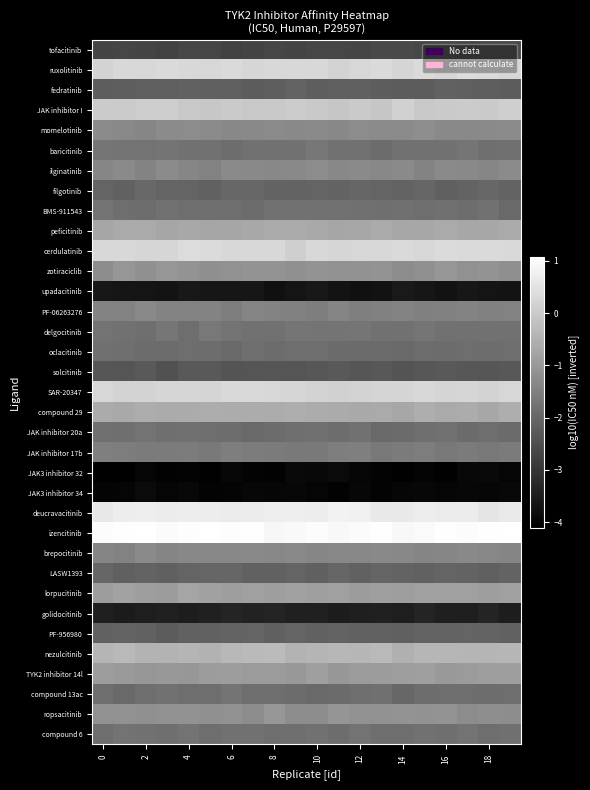

Reading right to left, transcribe all the data shown in this chart.

tofacitinib: -2.6	-2.6	-2.7	-2.6	-2.7	-2.6	-2.6	-2.7	-2.7	-2.7	-2.7	-2.7	-2.7	-2.8	-2.7	-2.7	-2.8	-2.7	-2.7	-2.7
ruxolitinib: 0.2	0.3	0.4	0.2	0.3	0.2	0.3	0.3	0.2	0.3	0.3	0.3	0.2	0.3	0.3	0.3	0.3	0.3	0.3	0.2
fedratinib: -2.2	-2.2	-2.2	-2.1	-2.2	-2.2	-2.2	-2.1	-2.2	-2.2	-2.1	-2.2	-2.2	-2.2	-2.1	-2.1	-2.2	-2.2	-2.2	-2.2
JAK inhibitor I: 0.1	-0.0	0.0	-0.0	-0.0	0.1	-0.1	0.0	-0.1	-0.0	0.0	-0.0	-0.1	0.0	-0.1	-0.0	0.1	0.1	0.0	0.0
momelotinib: -1.3	-1.3	-1.3	-1.3	-1.2	-1.3	-1.3	-1.3	-1.3	-1.3	-1.3	-1.3	-1.3	-1.3	-1.3	-1.3	-1.3	-1.4	-1.3	-1.3
baricitinib: -1.8	-1.8	-1.7	-1.8	-1.8	-1.8	-1.9	-1.8	-1.8	-1.7	-1.8	-1.8	-1.8	-1.9	-1.8	-1.8	-1.7	-1.8	-1.8	-1.7
ilginatinib: -1.3	-1.4	-1.3	-1.3	-1.4	-1.3	-1.4	-1.3	-1.3	-1.3	-1.3	-1.3	-1.3	-1.3	-1.5	-1.4	-1.3	-1.4	-1.3	-1.4
filgotinib: -2.1	-2.0	-2.1	-2.2	-2.0	-2.1	-2.1	-2.0	-2.1	-2.1	-2.1	-2.1	-2.0	-2.0	-2.1	-2.1	-2.1	-2.0	-2.1	-2.1
BMS-911543: -2.0	-1.8	-1.9	-1.8	-1.9	-1.8	-1.8	-1.8	-1.8	-1.8	-1.8	-1.8	-1.9	-1.9	-1.8	-1.9	-1.8	-1.9	-1.9	-1.8
peficitinib: -0.6	-0.7	-0.7	-0.7	-0.7	-0.7	-0.6	-0.7	-0.7	-0.7	-0.6	-0.7	-0.7	-0.7	-0.7	-0.7	-0.7	-0.6	-0.7	-0.7
cerdulatinib: 0.3	0.3	0.3	0.3	0.3	0.3	0.3	0.3	0.2	0.3	0.1	0.3	0.3	0.3	0.3	0.4	0.2	0.2	0.3	0.3
zotiraciclib: -1.2	-1.1	-1.2	-1.0	-1.2	-1.3	-1.1	-1.1	-1.2	-1.1	-1.2	-1.1	-1.1	-1.1	-1.2	-1.1	-1.1	-1.2	-1.1	-1.3
upadacitinib: -3.7	-3.7	-3.6	-3.7	-3.6	-3.6	-3.7	-3.8	-3.7	-3.6	-3.7	-3.8	-3.6	-3.6	-3.7	-3.6	-3.7	-3.7	-3.7	-3.6
PF-06263276: -1.5	-1.5	-1.4	-1.5	-1.5	-1.4	-1.5	-1.5	-1.4	-1.5	-1.5	-1.5	-1.4	-1.6	-1.4	-1.5	-1.4	-1.3	-1.5	-1.4
delgocitinib: -1.8	-1.8	-1.8	-1.8	-1.7	-1.8	-1.8	-1.7	-1.7	-1.8	-1.7	-1.8	-1.8	-1.8	-1.7	-1.9	-1.7	-1.8	-1.8	-1.8
oclacitinib: -1.9	-1.9	-1.9	-1.9	-1.9	-1.9	-1.9	-1.9	-1.9	-1.9	-1.9	-1.9	-1.8	-1.9	-1.9	-1.9	-1.9	-1.9	-1.8	-1.8
solcitinib: -2.3	-2.4	-2.3	-2.3	-2.3	-2.4	-2.3	-2.3	-2.3	-2.3	-2.4	-2.4	-2.4	-2.4	-2.3	-2.3	-2.4	-2.3	-2.4	-2.3
SAR-20347: 0.3	0.2	0.2	0.2	0.3	0.2	0.2	0.2	0.1	0.2	0.2	0.3	0.3	0.3	0.2	0.2	0.2	0.2	0.2	0.3
compound 29: -0.6	-0.7	-0.6	-0.6	-0.6	-0.7	-0.7	-0.7	-0.6	-0.6	-0.6	-0.6	-0.6	-0.6	-0.6	-0.6	-0.6	-0.6	-0.7	-0.6
JAK inhibitor 20a: -1.9	-1.9	-1.9	-1.8	-1.8	-1.9	-2.0	-1.8	-1.9	-1.8	-1.8	-1.9	-2.0	-1.9	-1.9	-1.8	-1.8	-1.8	-1.8	-1.8
JAK inhibitor 17b: -1.6	-1.7	-1.6	-1.7	-1.6	-1.6	-1.7	-1.5	-1.5	-1.6	-1.6	-1.6	-1.6	-1.5	-1.6	-1.6	-1.6	-1.6	-1.6	-1.5
JAK3 inhibitor 32: -4.0	-3.9	-3.9	-4.1	-4.0	-4.1	-4.0	-4.0	-3.9	-3.9	-3.9	-4.1	-4.0	-4.0	-4.1	-4.0	-4.0	-4.0	-4.1	-4.1
JAK3 inhibitor 34: -3.9	-4.0	-3.9	-4.0	-4.0	-4.0	-4.0	-4.0	-4.0	-4.0	-3.9	-4.0	-4.0	-4.0	-4.0	-3.9	-4.0	-3.9	-4.0	-4.0
deucravacitinib: 0.6	0.5	0.7	0.7	0.7	0.6	0.6	0.8	0.8	0.7	0.7	0.7	0.7	0.7	0.7	0.7	0.7	0.7	0.7	0.6
izencitinib: 1.1	1.0	1.0	1.1	1.0	0.9	1.0	1.0	0.9	1.0	1.0	0.9	1.1	1.0	1.1	1.0	1.0	1.1	1.0	1.0
brepocitinib: -1.4	-1.4	-1.3	-1.4	-1.4	-1.3	-1.3	-1.3	-1.4	-1.4	-1.3	-1.4	-1.3	-1.3	-1.3	-1.3	-1.4	-1.3	-1.5	-1.4
LASW1393: -2.1	-2.2	-2.1	-2.1	-2.1	-2.1	-2.1	-2.1	-2.0	-2.1	-2.1	-2.1	-2.1	-2.0	-2.0	-2.1	-2.1	-2.1	-2.1	-2.0
lorpucitinib: -0.8	-0.9	-0.8	-0.8	-0.8	-0.9	-0.9	-0.9	-0.9	-0.9	-0.8	-0.9	-0.9	-0.9	-0.8	-0.7	-0.9	-0.9	-0.8	-0.9
golidocitinib: -3.5	-3.4	-3.5	-3.5	-3.3	-3.5	-3.4	-3.5	-3.5	-3.4	-3.4	-3.4	-3.4	-3.3	-3.4	-3.5	-3.4	-3.5	-3.6	-3.5
PF-956980: -2.1	-2.1	-2.1	-2.1	-2.1	-2.2	-2.1	-2.1	-2.1	-2.1	-2.1	-2.1	-2.1	-2.1	-2.1	-2.1	-2.2	-2.1	-2.1	-2.1
nezulcitinib: -0.4	-0.4	-0.4	-0.4	-0.4	-0.5	-0.3	-0.4	-0.4	-0.4	-0.5	-0.3	-0.3	-0.4	-0.5	-0.4	-0.5	-0.4	-0.4	-0.4
TYK2 inhibitor 14l: -0.9	-0.9	-1.0	-1.0	-0.9	-0.9	-0.9	-0.9	-1.0	-0.9	-1.0	-1.0	-0.9	-0.9	-0.9	-1.0	-1.0	-1.0	-1.0	-0.9
compound 13ac: -1.9	-1.9	-1.9	-1.9	-1.9	-2.0	-1.8	-1.9	-1.9	-2.0	-1.9	-1.9	-1.9	-1.7	-1.9	-1.9	-1.8	-1.9	-2.0	-1.9
ropsacitinib: -1.2	-1.2	-1.3	-1.1	-1.1	-1.1	-1.2	-1.2	-1.1	-1.2	-1.2	-1.0	-1.3	-1.2	-1.2	-1.1	-1.1	-1.2	-1.1	-1.1
compound 6: -1.8	-1.9	-1.8	-1.8	-1.8	-1.9	-1.9	-1.8	-1.9	-1.8	-1.8	-1.9	-1.8	-1.8	-1.9	-1.8	-1.9	-1.8	-1.8	-1.9